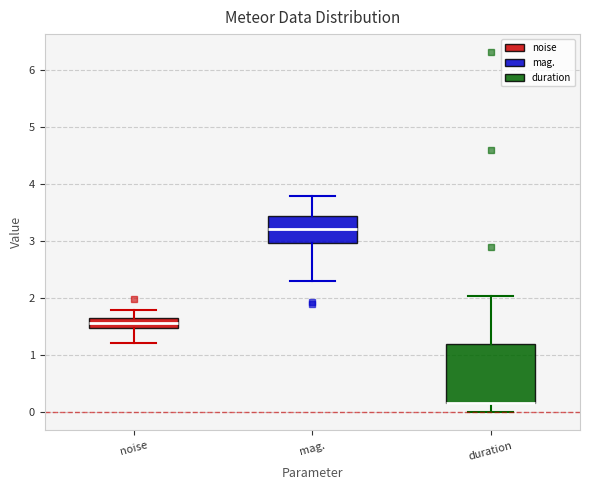

Reading left to right, transcribe this box plot: for each box, give where its median line is, the range the box spans, and where its two whiskers end, as read against the y-axis. The values are not printed on the chart, so give them approximately, as read against the axis.

noise: median 1.6, box 1.5 to 1.7, whiskers 1.2 to 1.8
mag.: median 3.2, box 3.0 to 3.4, whiskers 2.3 to 3.8
duration: median 0.2 (drawn on the box's lower edge), box 0.2 to 1.2, whiskers 0.0 to 2.0